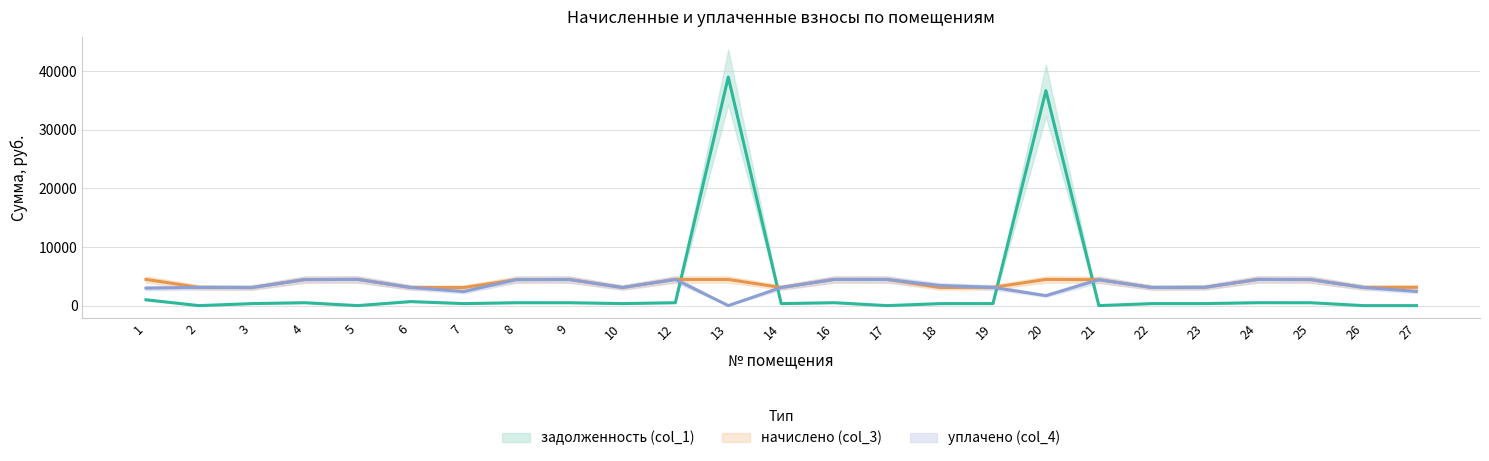

Reading left to right, transcribe all the data shown in this chart.

задолженность (col_1): 1=994.1	2=0.0	3=342.6	4=493.4	5=0.0	6=688.1	7=342.6	8=493.4	9=494.8	10=343.3	12=496.3	13=38999.4	14=343.3	16=496.3	17=0.0	18=343.3	19=346.6	20=36683.1	21=0.0	22=343.3	23=346.2	24=496.3	25=493.4	26=0.0	27=0.0
начислено (col_3): 1=4473.3	2=3109.5	3=3083.2	4=4440.3	5=4473.3	6=3096.4	7=3083.2	8=4440.3	9=4453.5	10=3089.8	12=4466.7	13=4460.0	14=3089.8	16=4466.7	17=4460.0	18=3089.8	19=3116.2	20=4466.7	21=4420.5	22=3089.8	23=3116.2	24=4466.7	25=4440.3	26=3102.9	27=3116.2
уплачено (col_4): 1=2982.2	2=3109.5	3=3083.2	4=4440.3	5=4473.3	6=3097.7	7=2398.1	8=4440.3	9=4453.5	10=3088.1	12=4466.7	13=0.0	14=3089.8	16=4466.7	17=4460.0	18=3433.1	19=3116.2	20=1697.6	21=4420.5	22=3089.8	23=3116.2	24=4466.7	25=4440.3	26=3102.9	27=2423.7